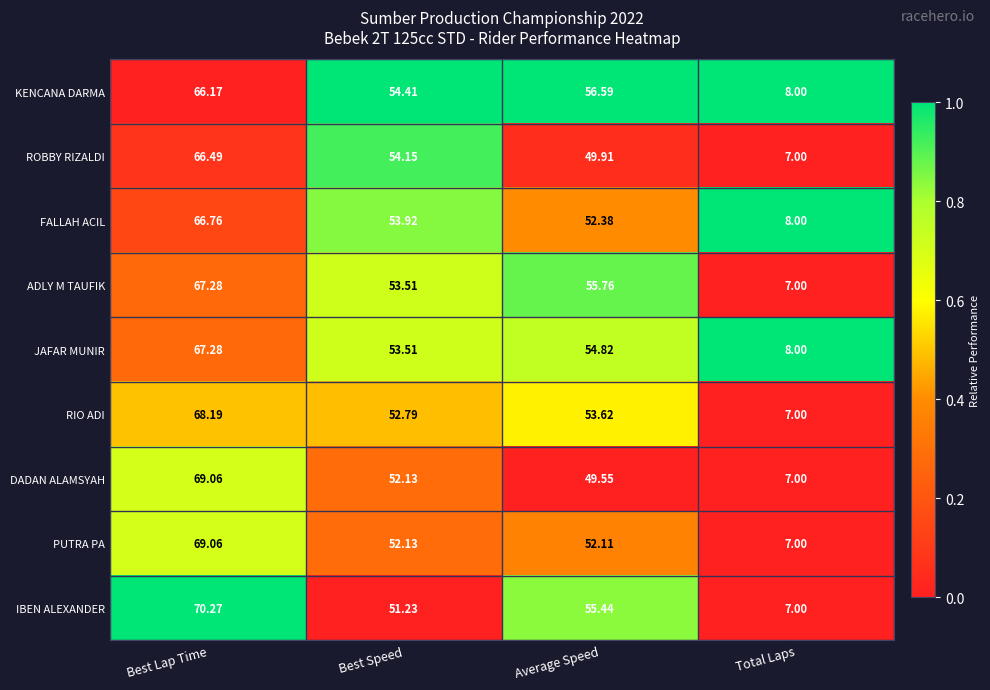

At which label is ROBBY RIZALDI closest to 36?

Average Speed